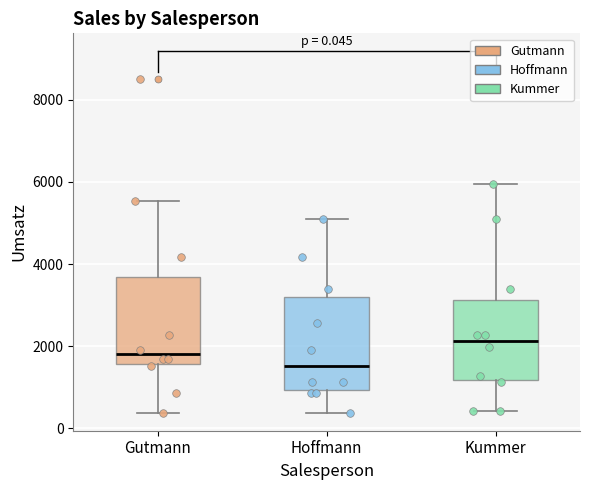

Which box has the lowest median line?

Hoffmann